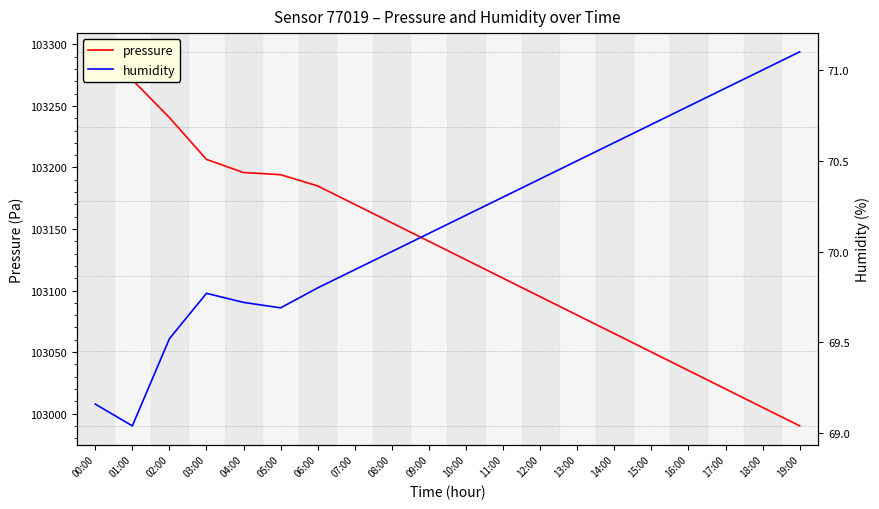

Where does the humidity series first go above 70?

09:00